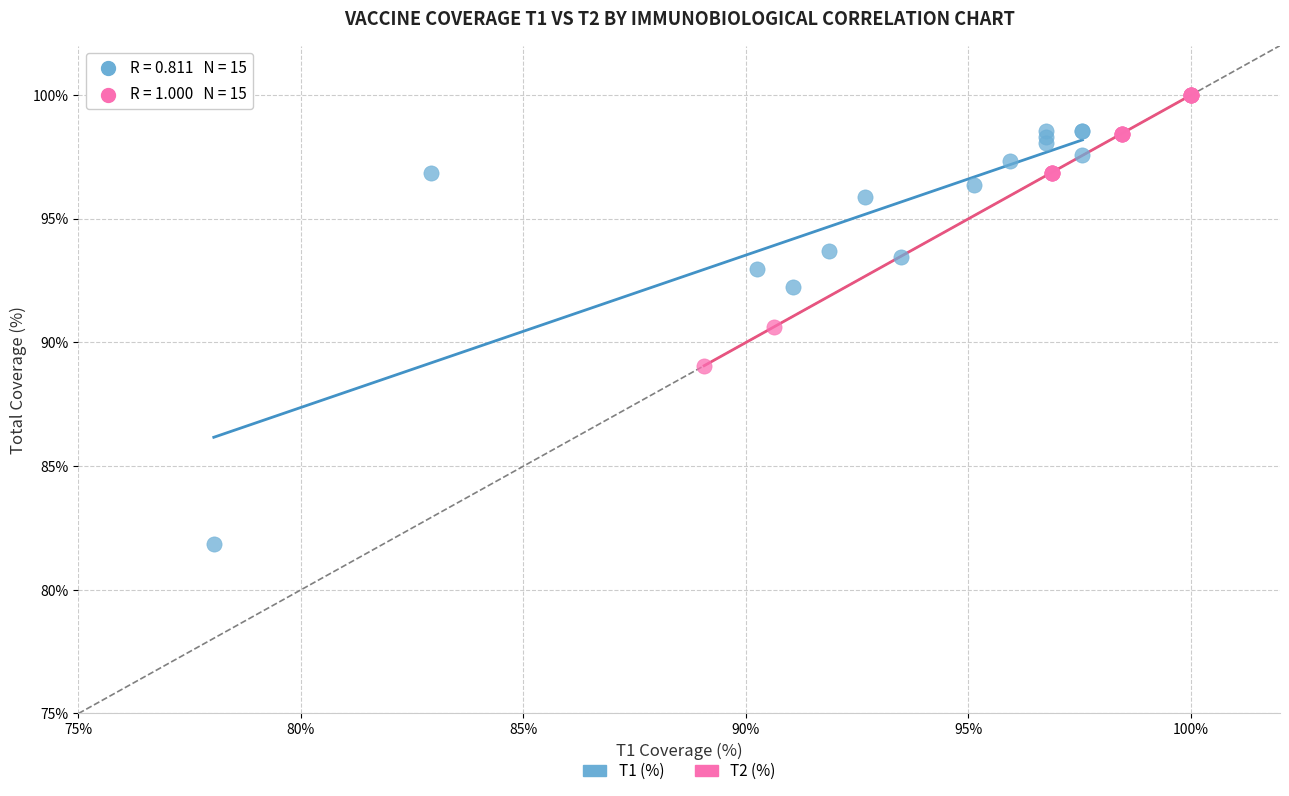

Which series contains the highest Y value?

T2 (%)